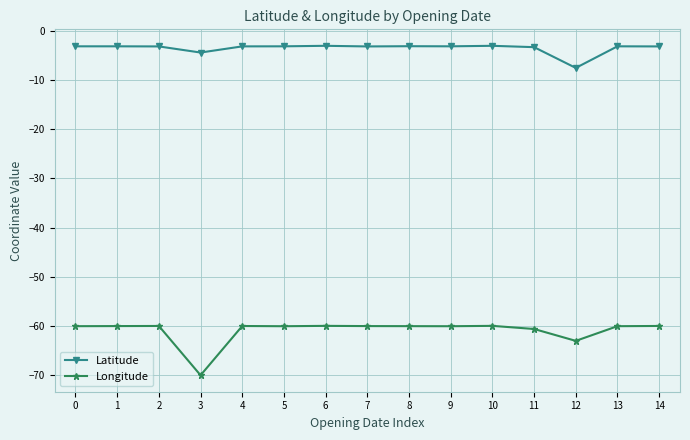

Is the value of Longitude at 10 greater than the value of Latitude at 11?

No